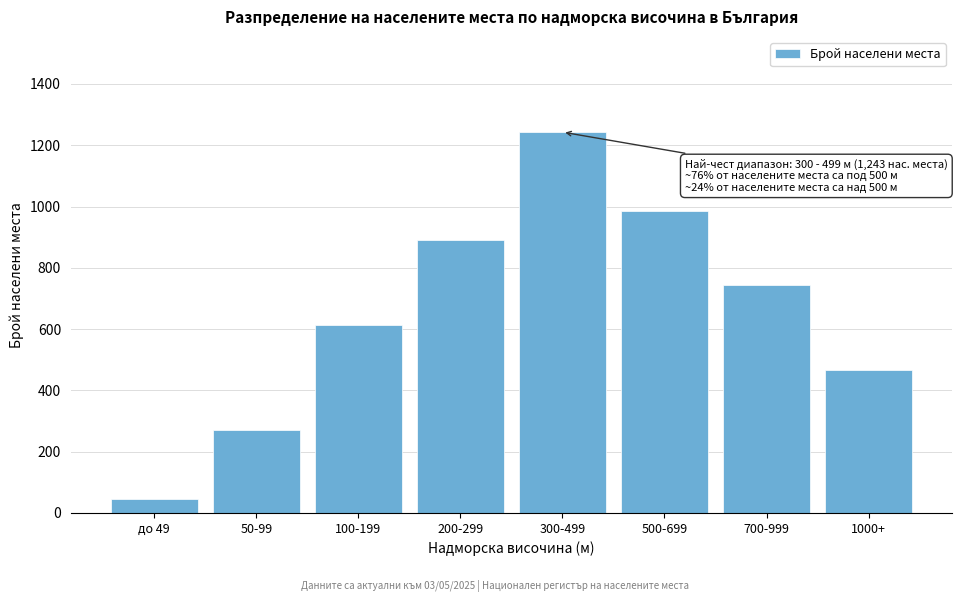

Reading left to right, extract all data points from this chart.

до 49=45	50-99=271	100-199=612	200-299=891	300-499=1243	500-699=987	700-999=743	1000+=467